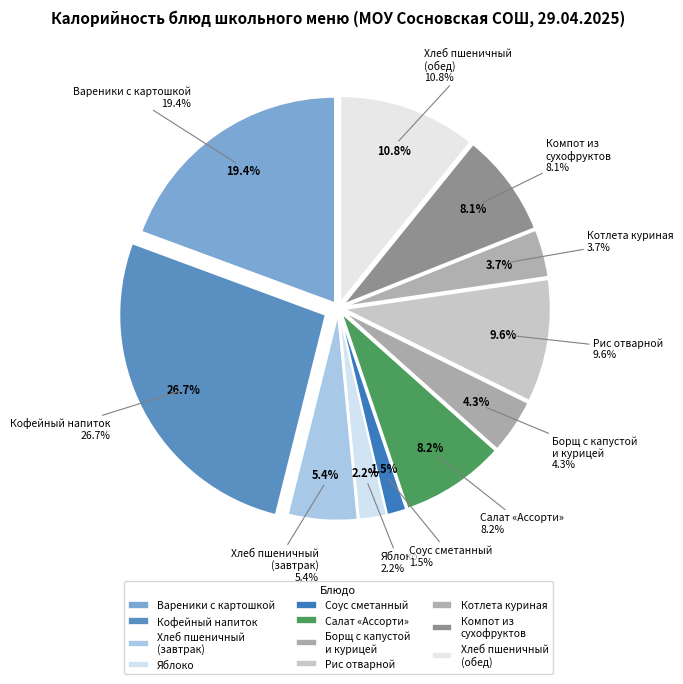

Rank the categories by value from highest to lowest.

Кофейный напиток, Варенники с картошкой, хлеб пшеничный (обед), Рис отварной, Салат "Ассорти", Компот из сухофруктов, Хлеб пшеничный (завтрак), Борщ с капустой и курицей, Котлета куриная, Яблоко, Соус сметанный